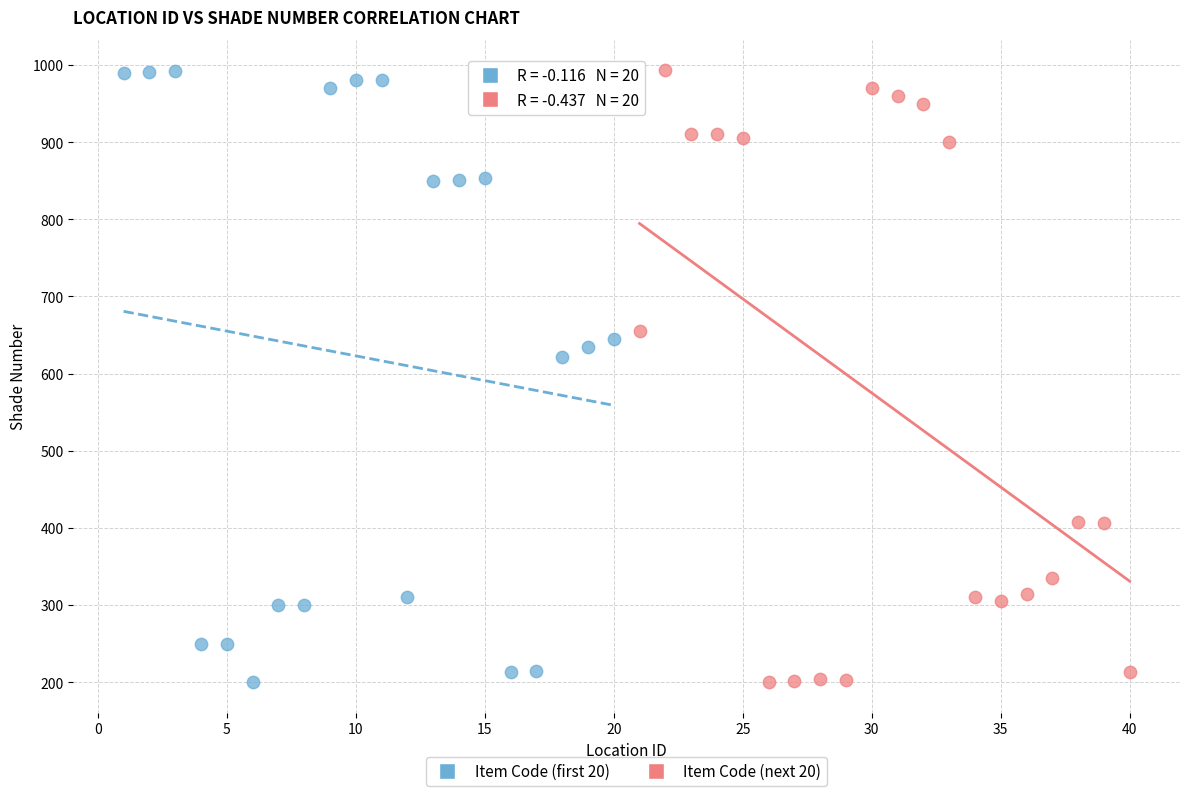

What are all the series names shown in the legend?

Item Code (first 20), Item Code (next 20)